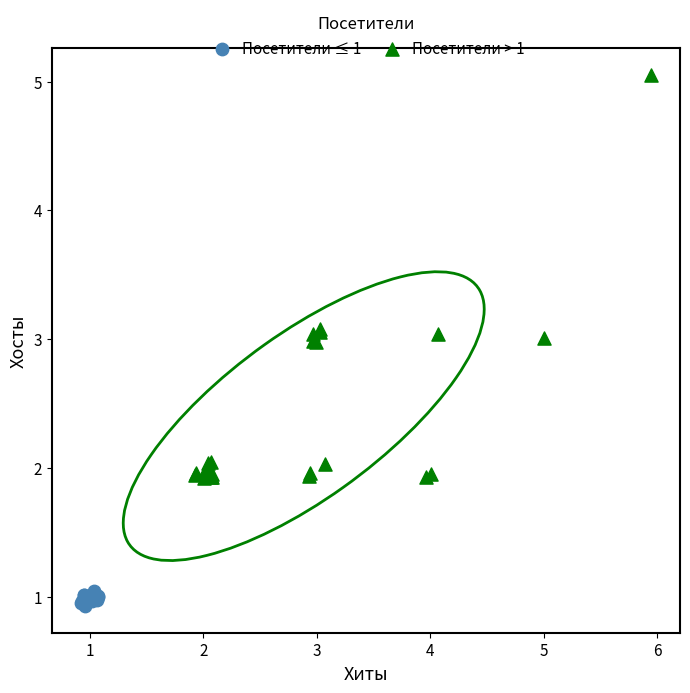

Which series has the widest spread of Y values?

Посетители > 1